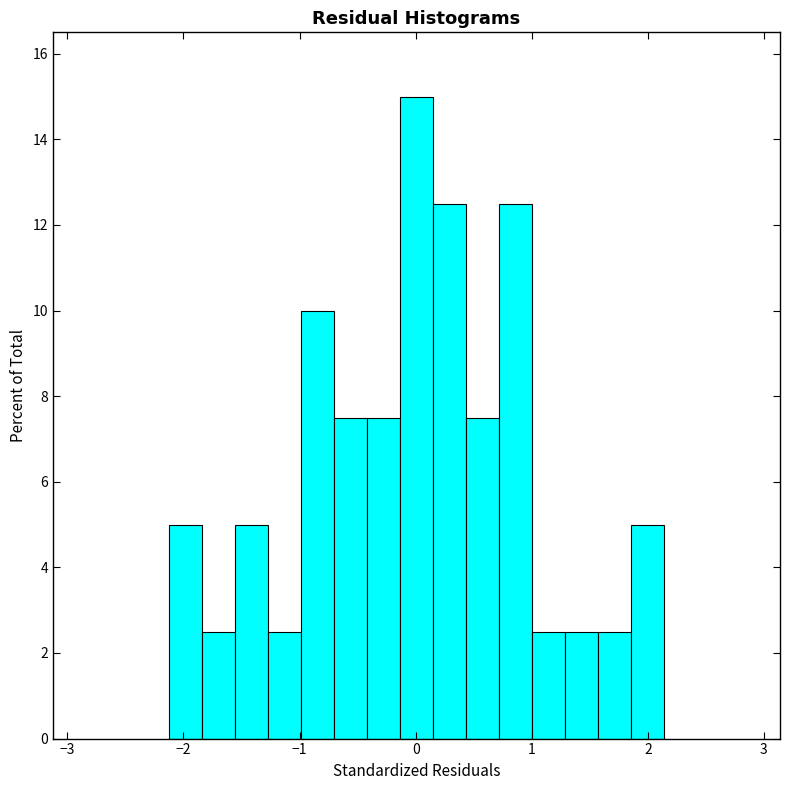

Around what value on the x-axis is the tallest bar? Give the approximate position of its centre, as read against the axis.

0.0